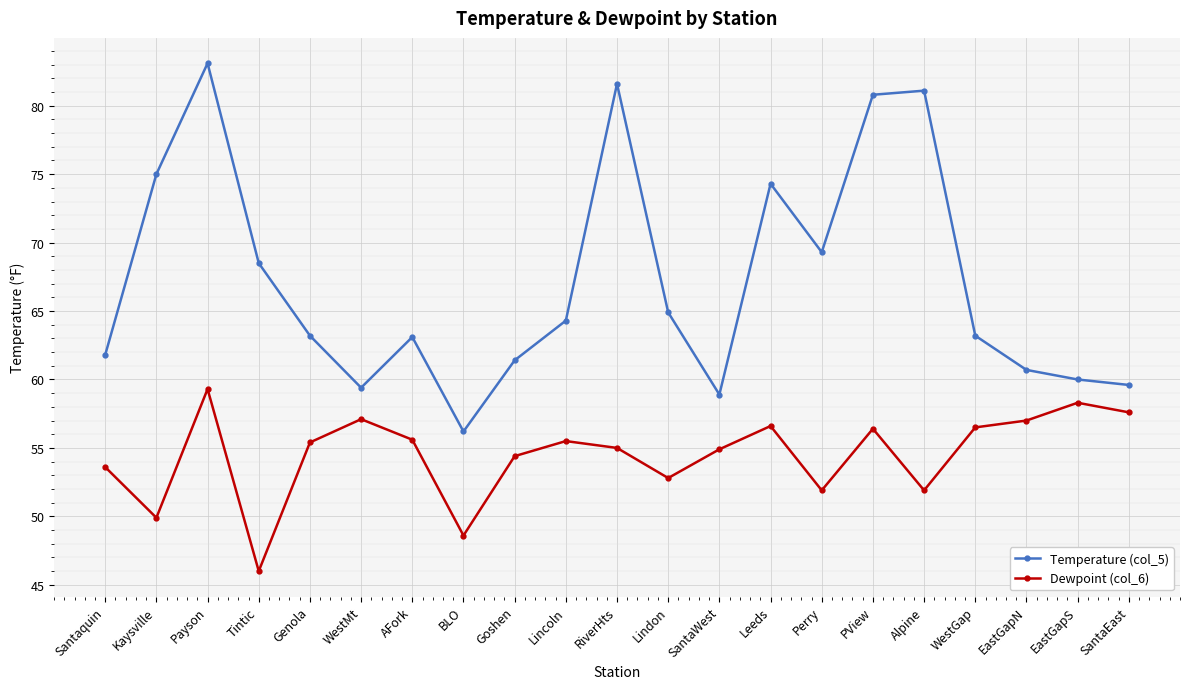

Where is the first local maximum for Dewpoint (col_6)?

Payson